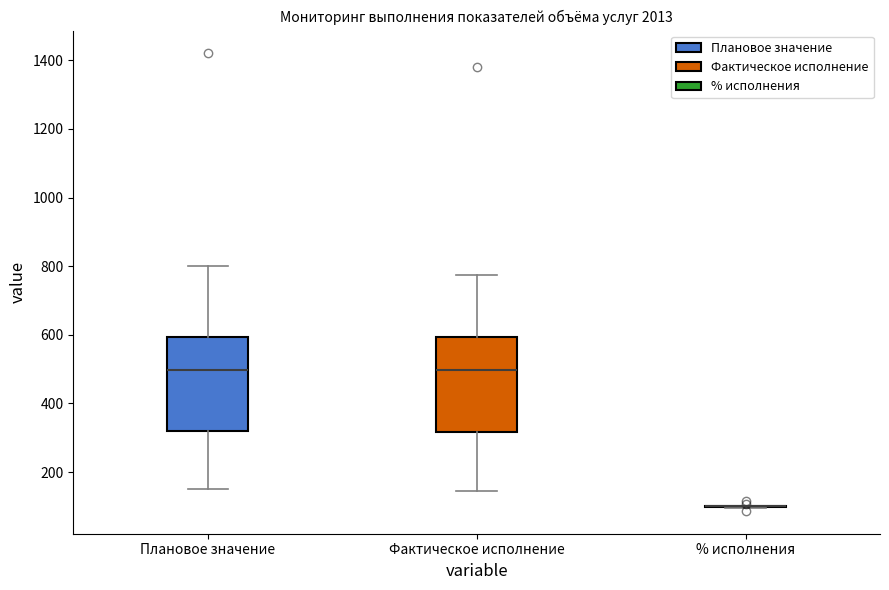

Reading left to right, transcribe this box plot: for each box, give where its median line is, the range the box spans, and where its two whiskers end, as read against the y-axis. The values are not printed on the chart, so give them approximately, as read against the axis.

Плановое значение: median 500, box 320 to 600, whiskers 160 to 800
Фактическое исполнение: median 500, box 320 to 600, whiskers 140 to 780
% исполнения: box collapsed to a line at 100, whiskers 100 to 100